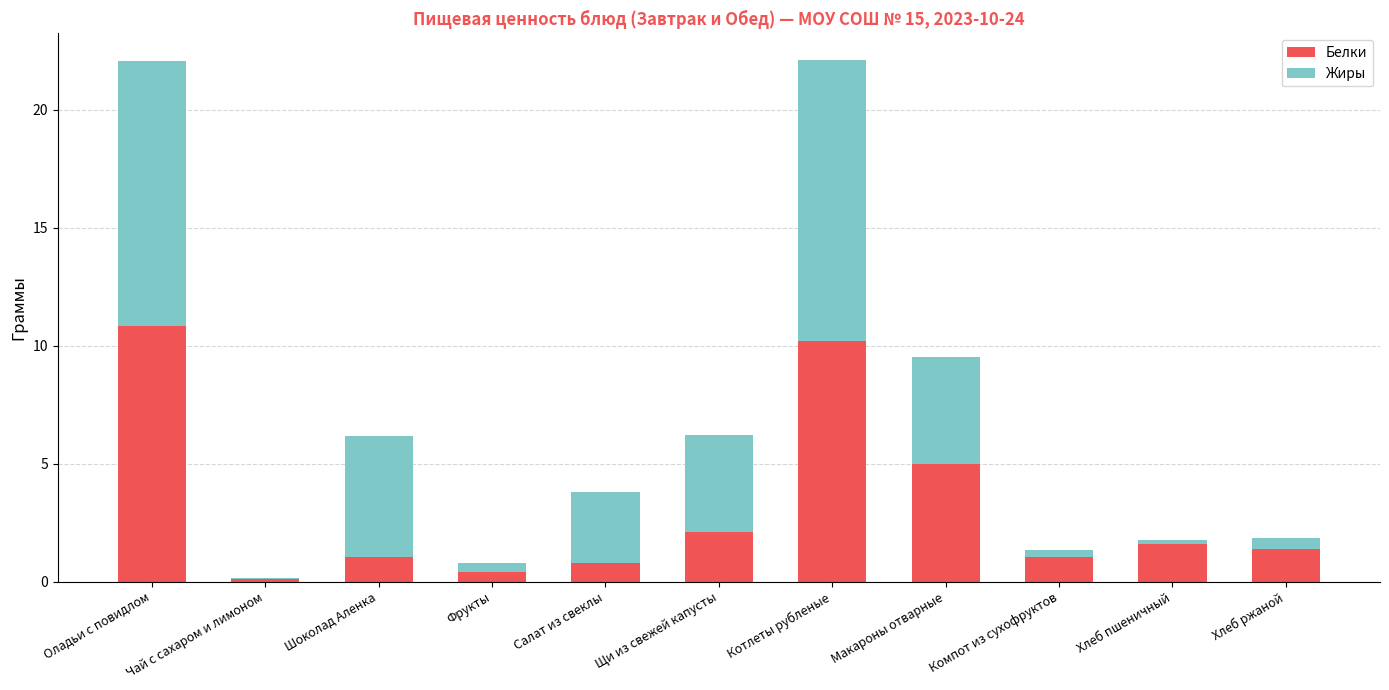

Is it true that Белки equals 1.1 at Шоколад Аленка?

True